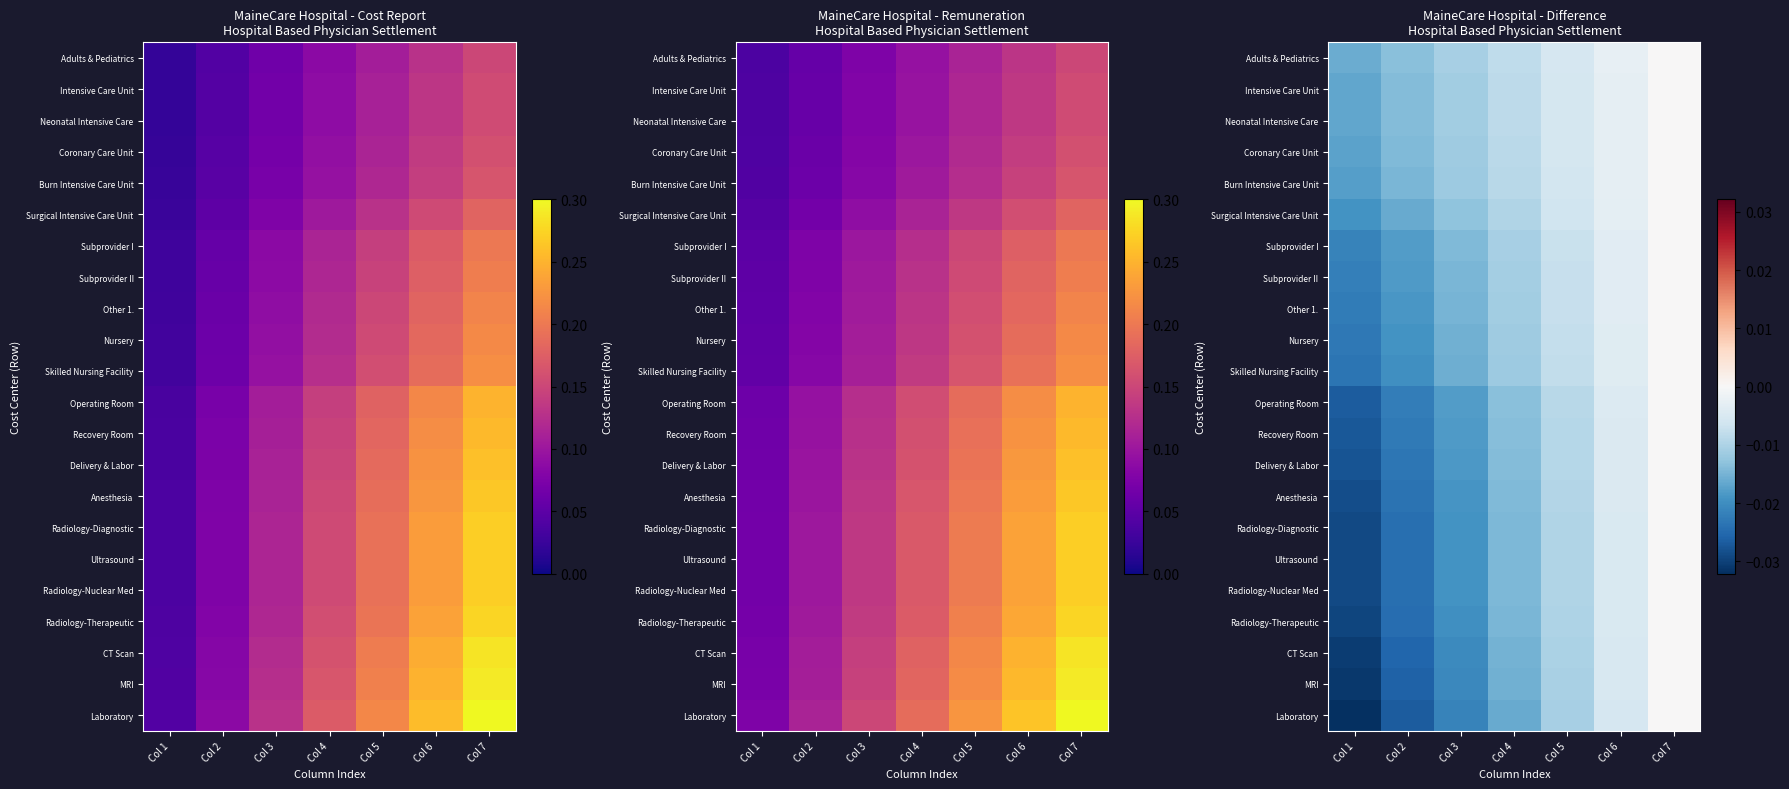

The Ultrasound series shows -0.0 at Col 7. True or false?

False